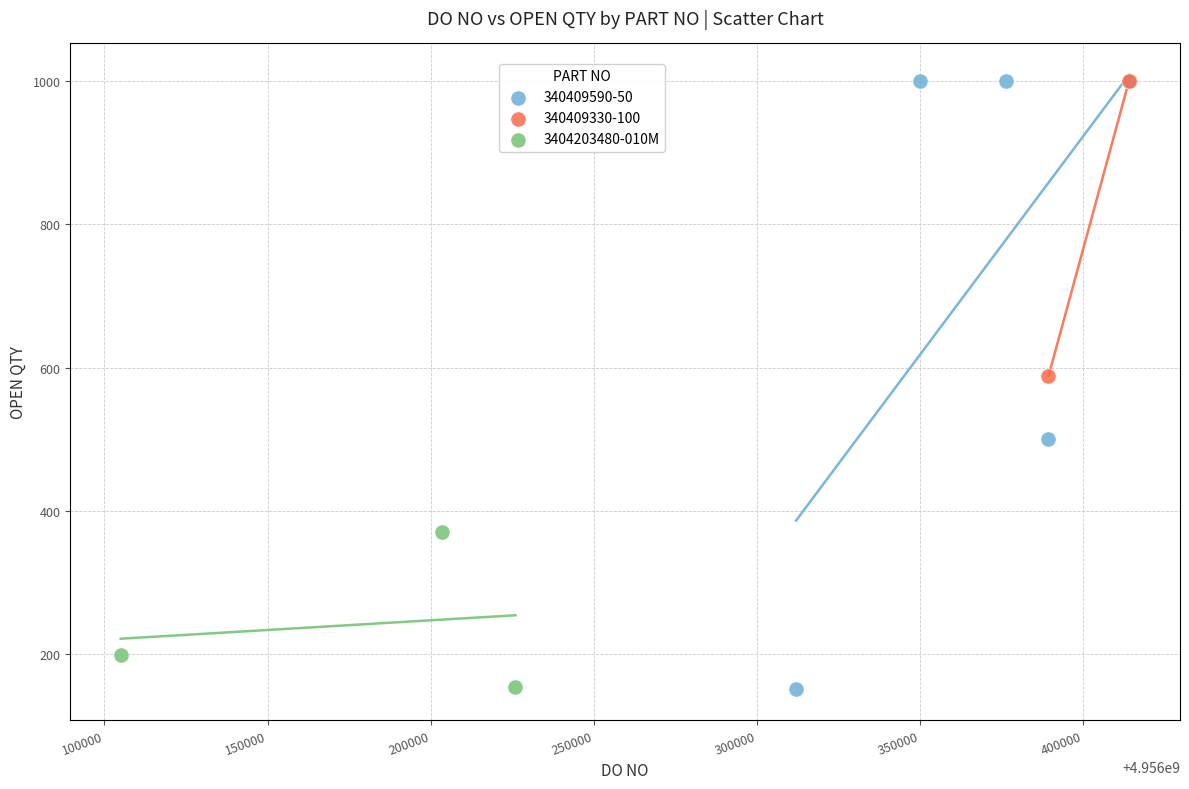

What are all the series names shown in the legend?

340409590-50, 340409330-100, 3404203480-010M